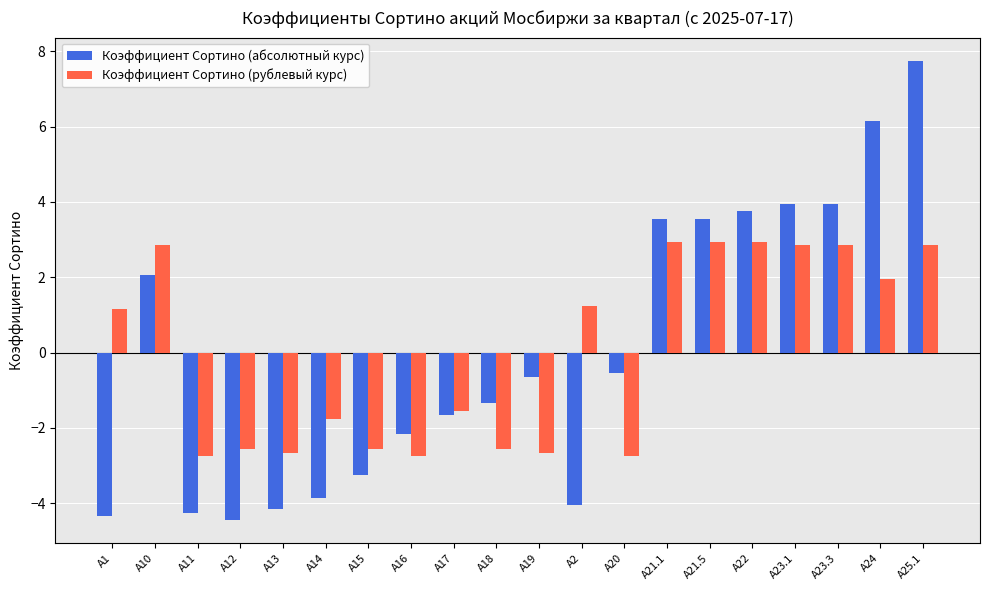

What is the difference between the Коэффициент Сортино (рублевый курс) values at A10 and A13?

5.5